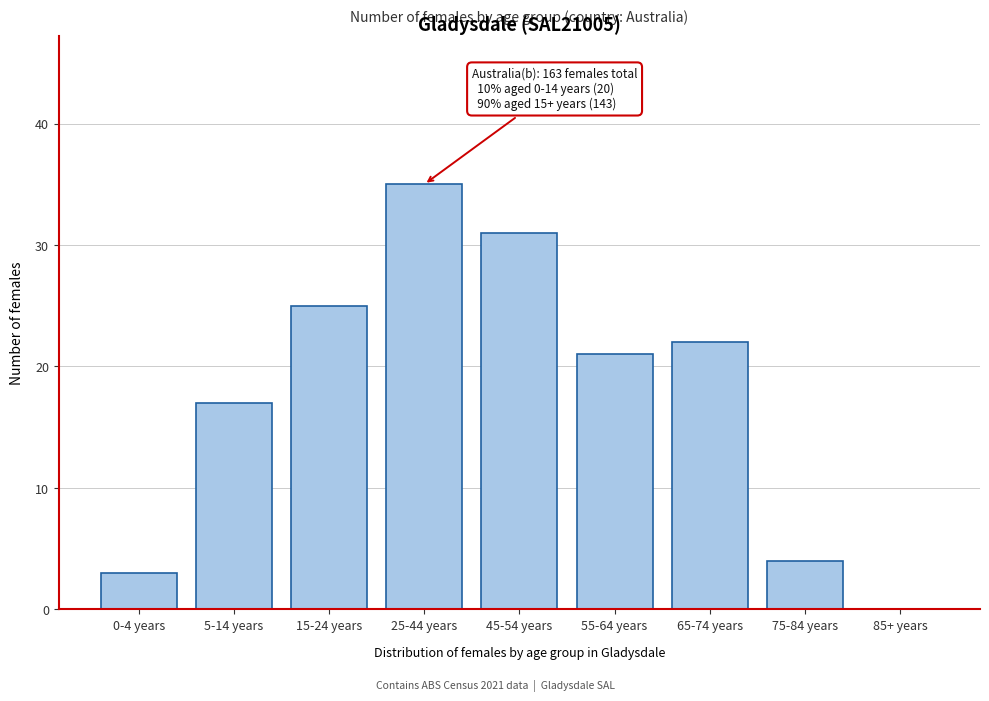

Reading left to right, list all the values displayed in this chart.

0-4 years=3	5-14 years=17	15-24 years=25	25-44 years=35	45-54 years=31	55-64 years=21	65-74 years=22	75-84 years=4	85+ years=0